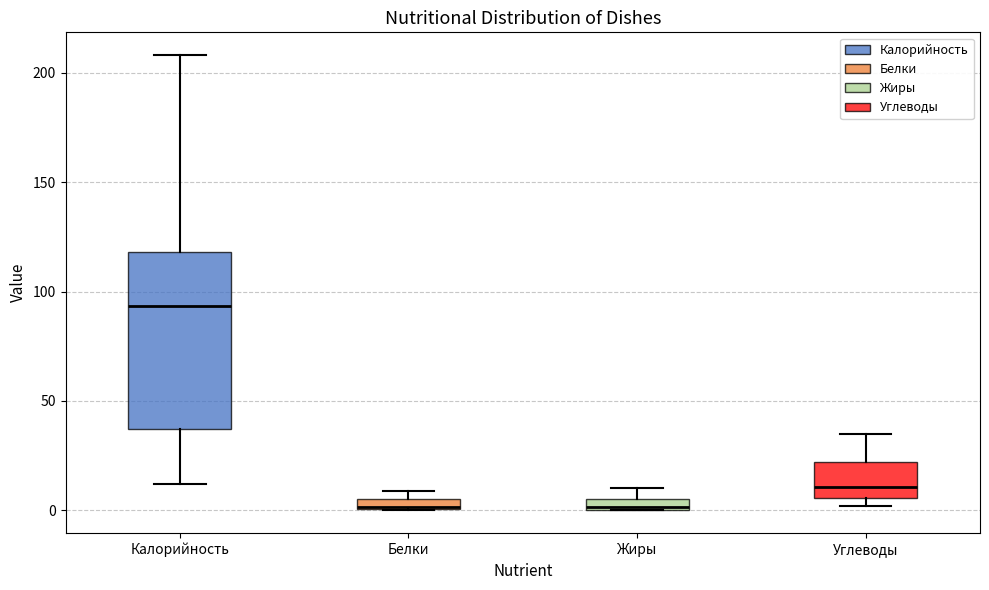

Where is the lower edge of the box for Жиры on the y-axis? The values are not printed on the chart, so give them approximately, as read against the axis.

0